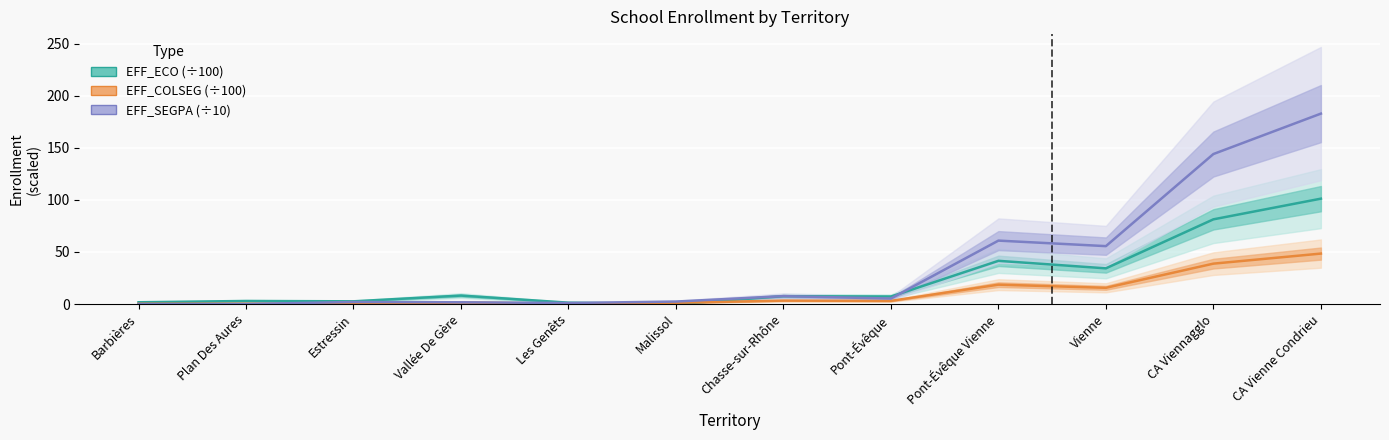

How many values in the EFF_SEGPA (÷10) series exceed 5?

6